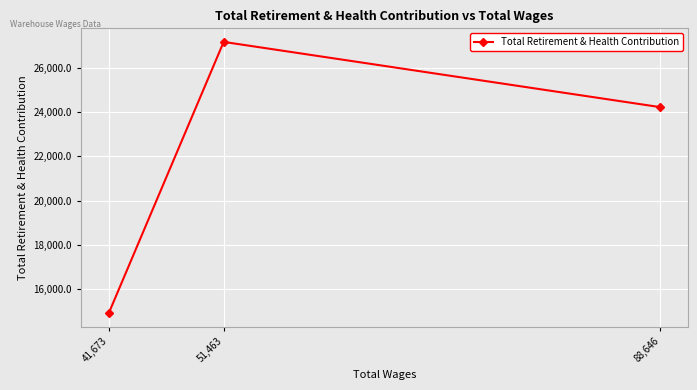

What is the difference between the values at 41,673 and 51,463?

12233